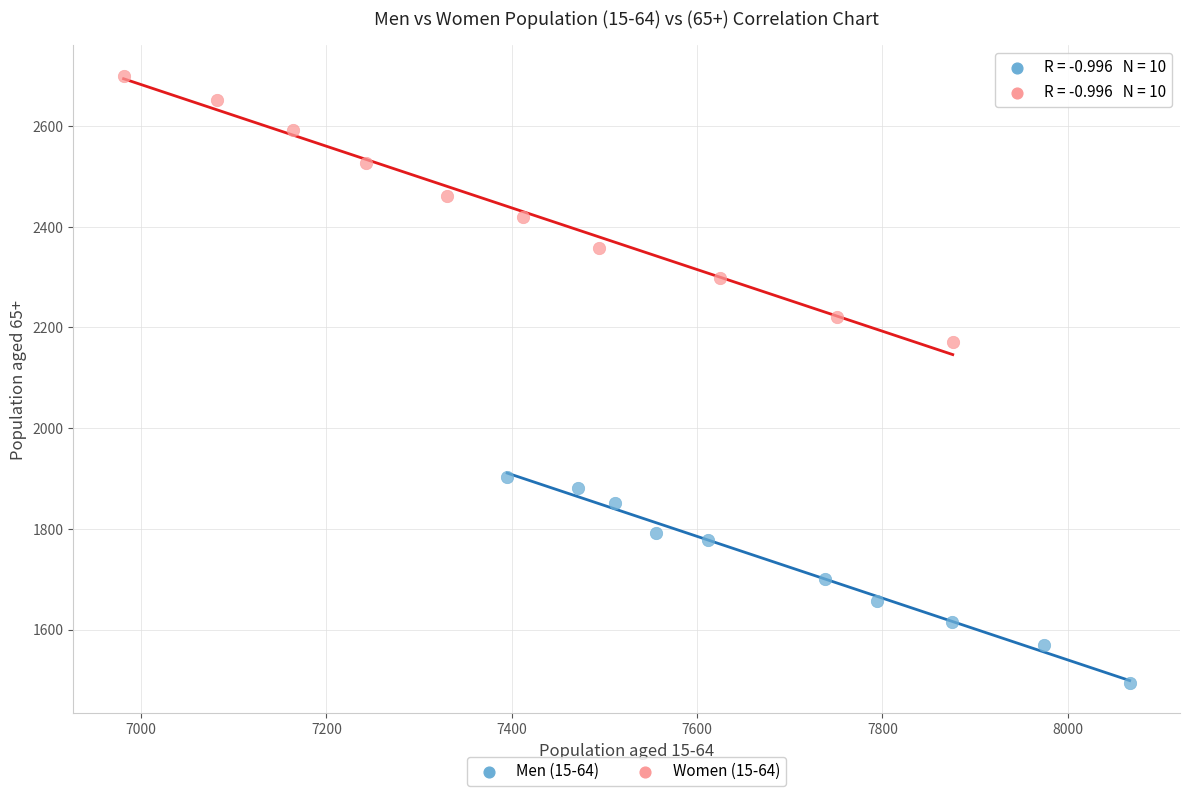

Which series contains the lowest Y value?

Men (15-64)